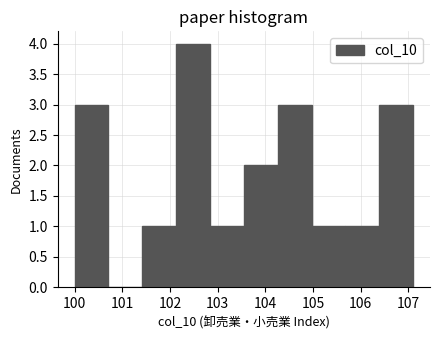

What is the height of the bar covering 104.26 to 104.97 on the x-axis? Neither the bar edges nor the heights are printed on the chart, so give them approximately, as read against the axes.

3